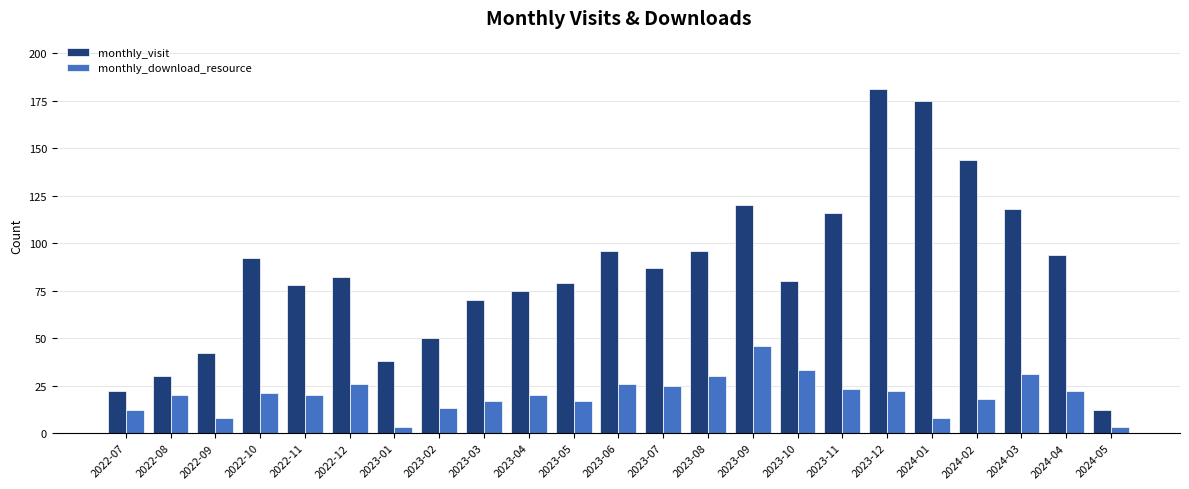

How many bars are there in each group?

2